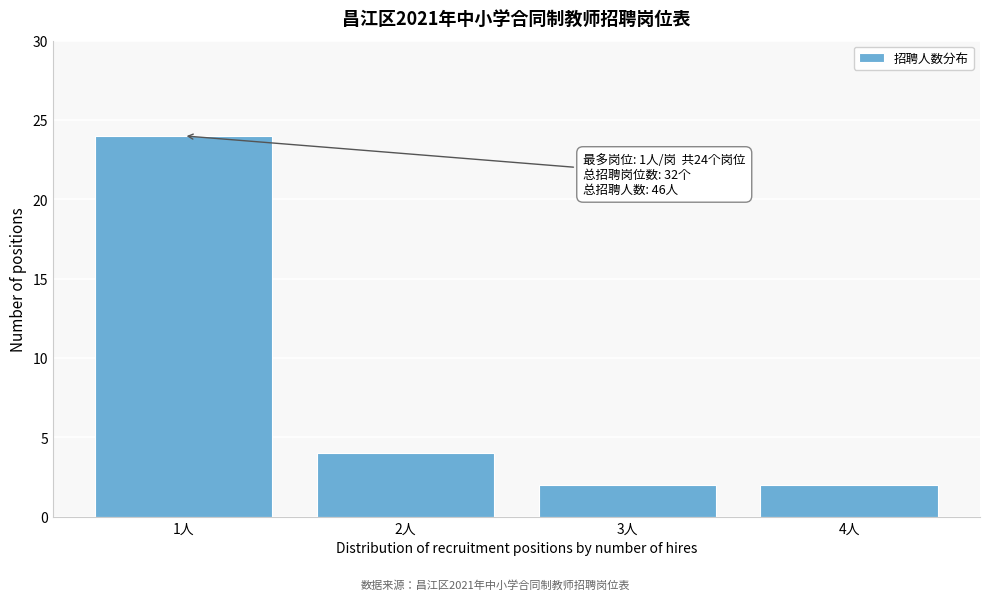

Over which range of the x-axis is the bar tallest?

0.5 to 1.5